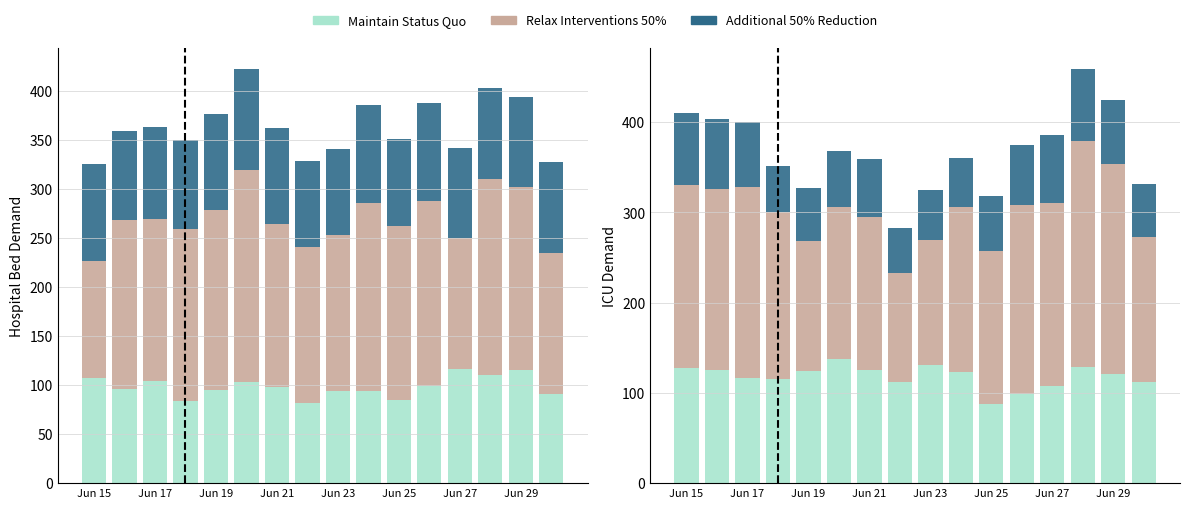

What are all the series names shown in the legend?

Maintain Status Quo, Relax Interventions 50%, Additional 50% Reduction